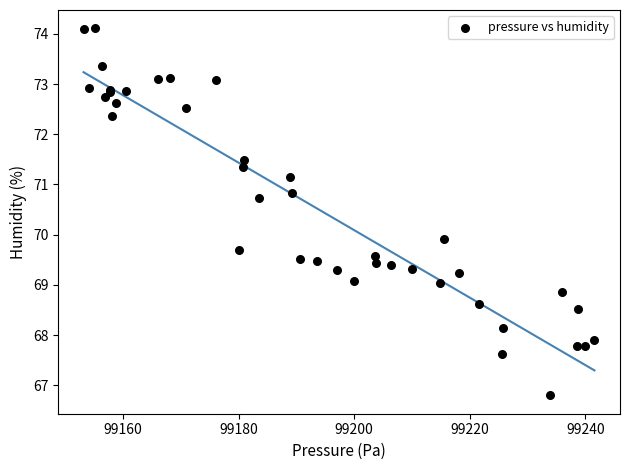

What Y value in the scatter plot is closest to 70?

69.9